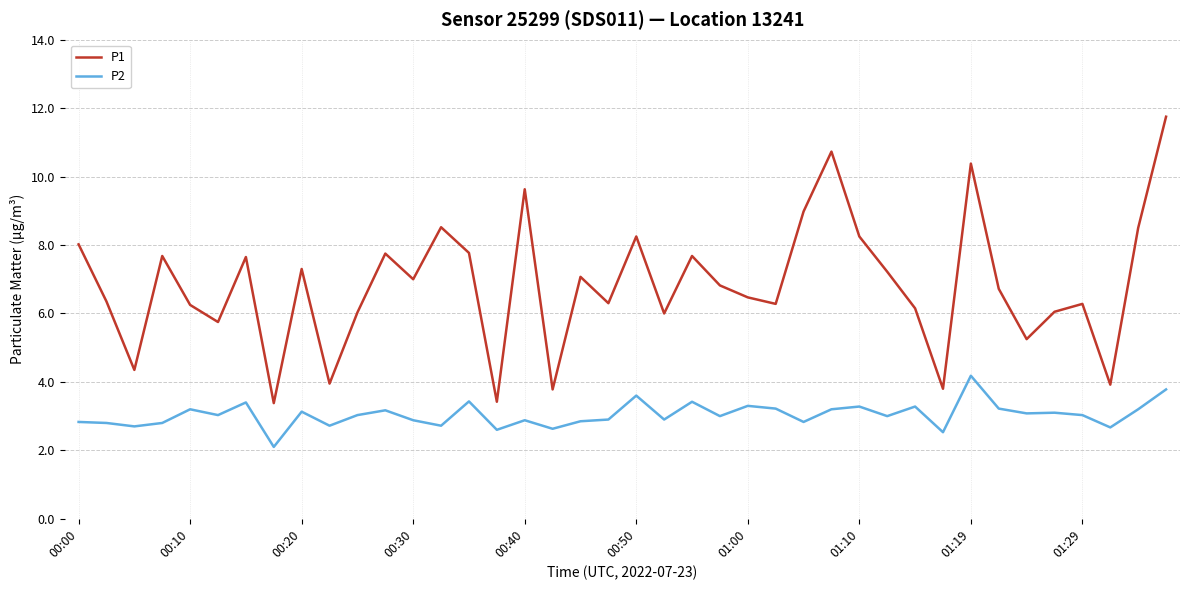

List the series in order of their peak value, highest first.

P1, P2